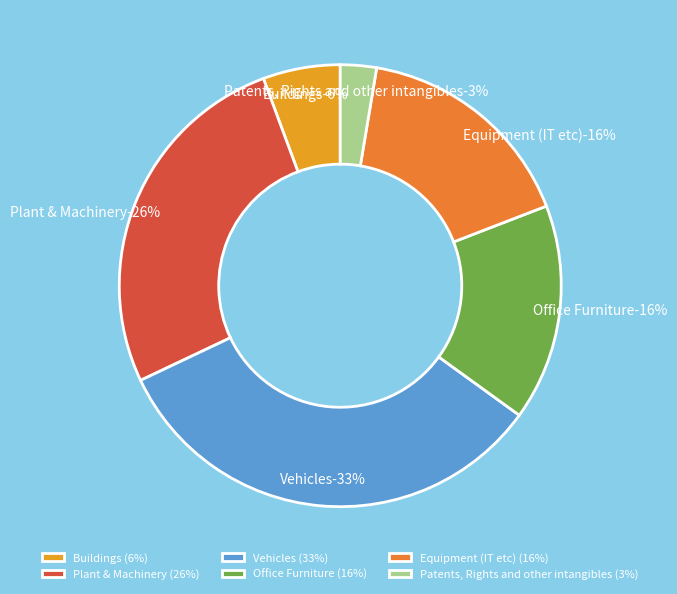

To the nearest percent, what is the difference between the largest and smallest slice percentages?

30%